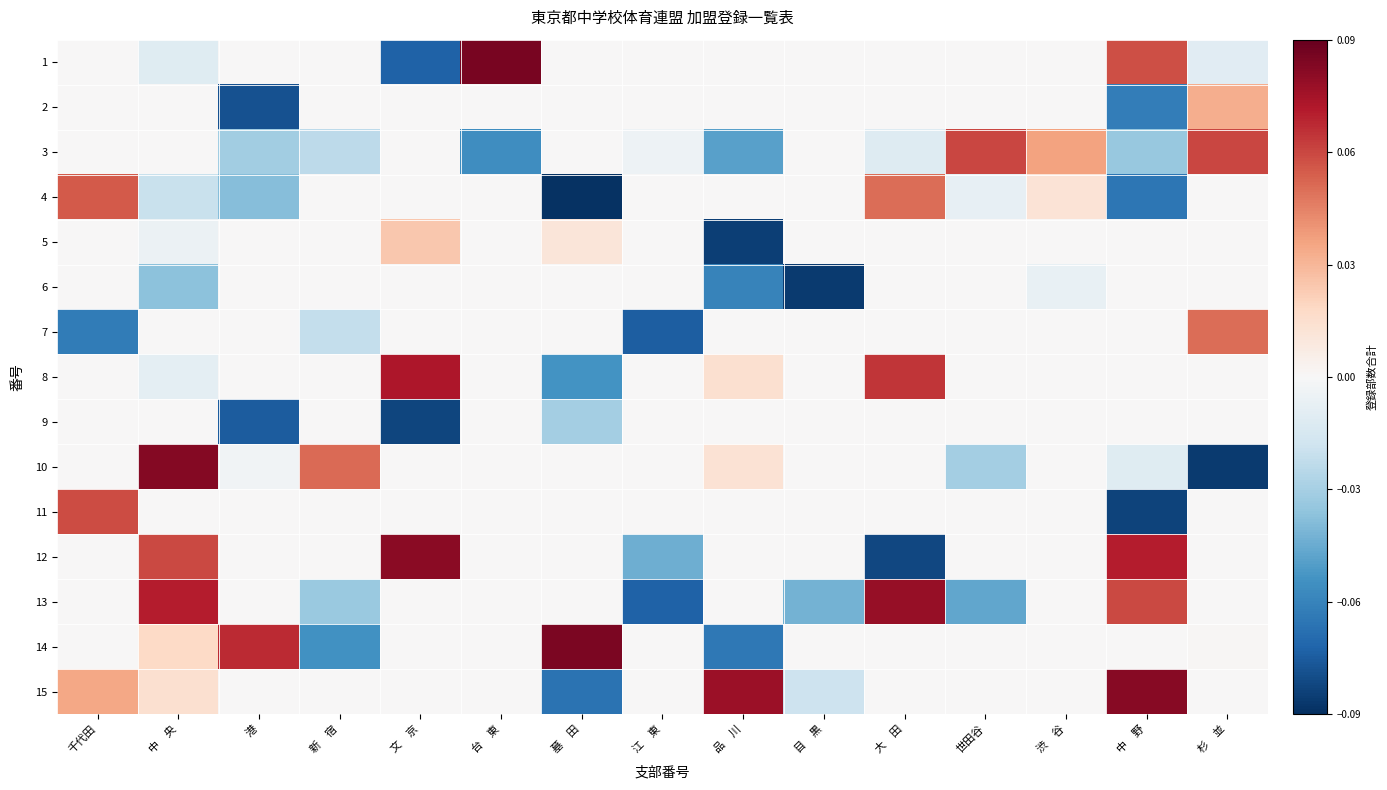

Between 世田谷 and 大　田, which is larger?

世田谷